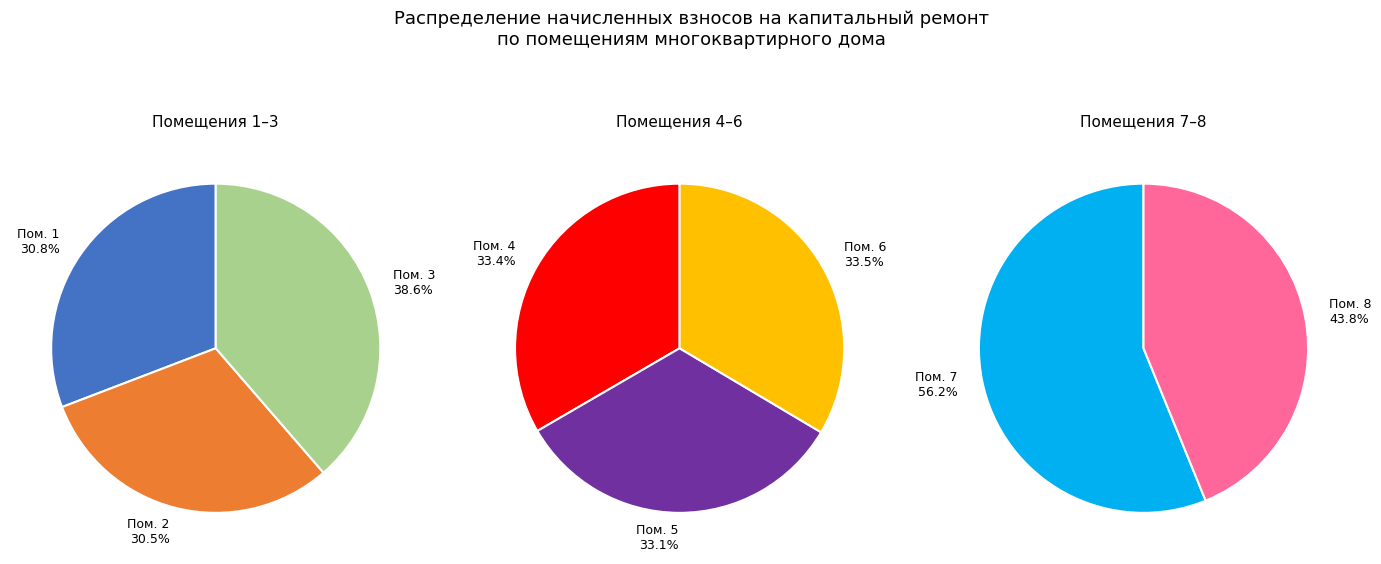

Count the number of slices in the pie.

8